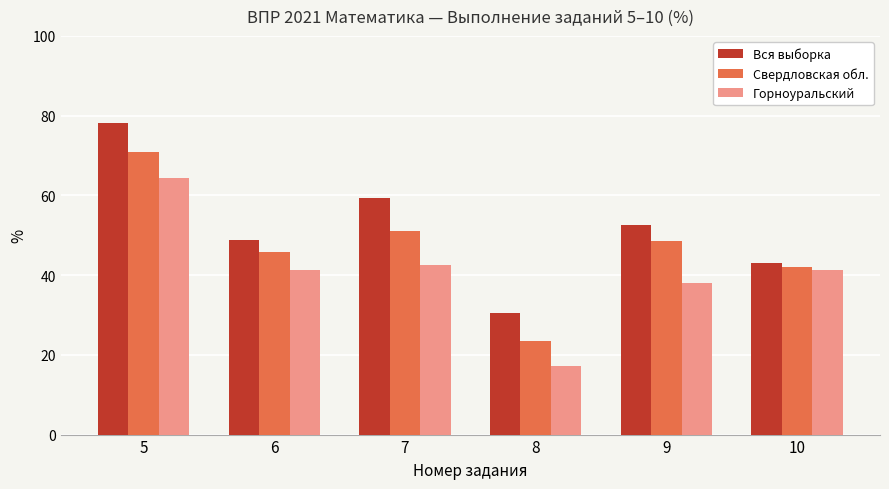

What is the approximate value of Вся выборка at 9?

52.6